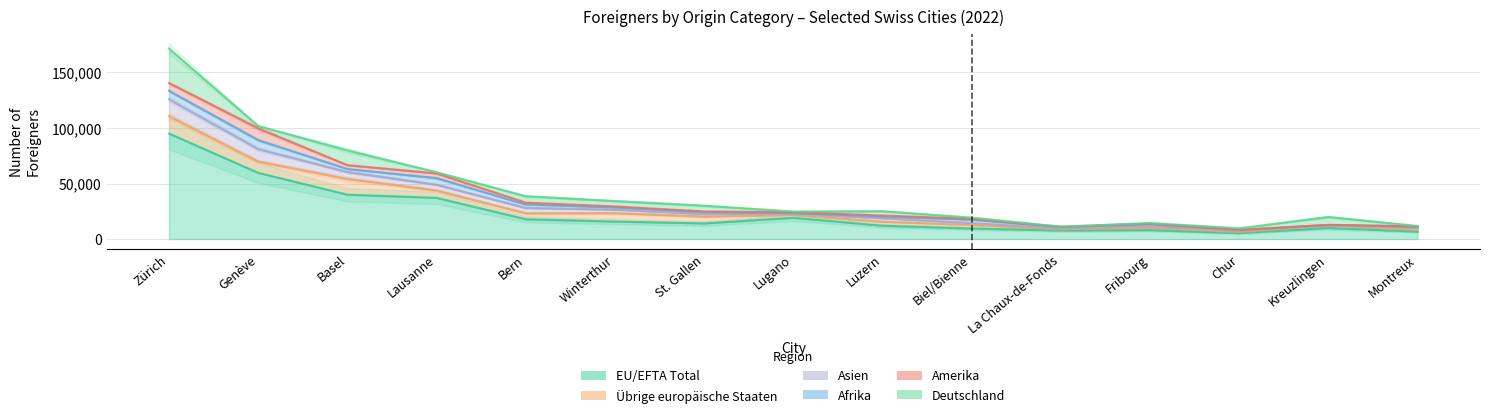

True or false: Afrika has a value of 1336 at La Chaux-de-Fonds.

True